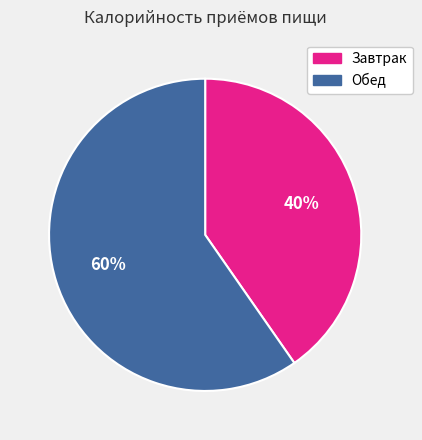

Is the sum of Обед and Завтрак greater than half?

Yes